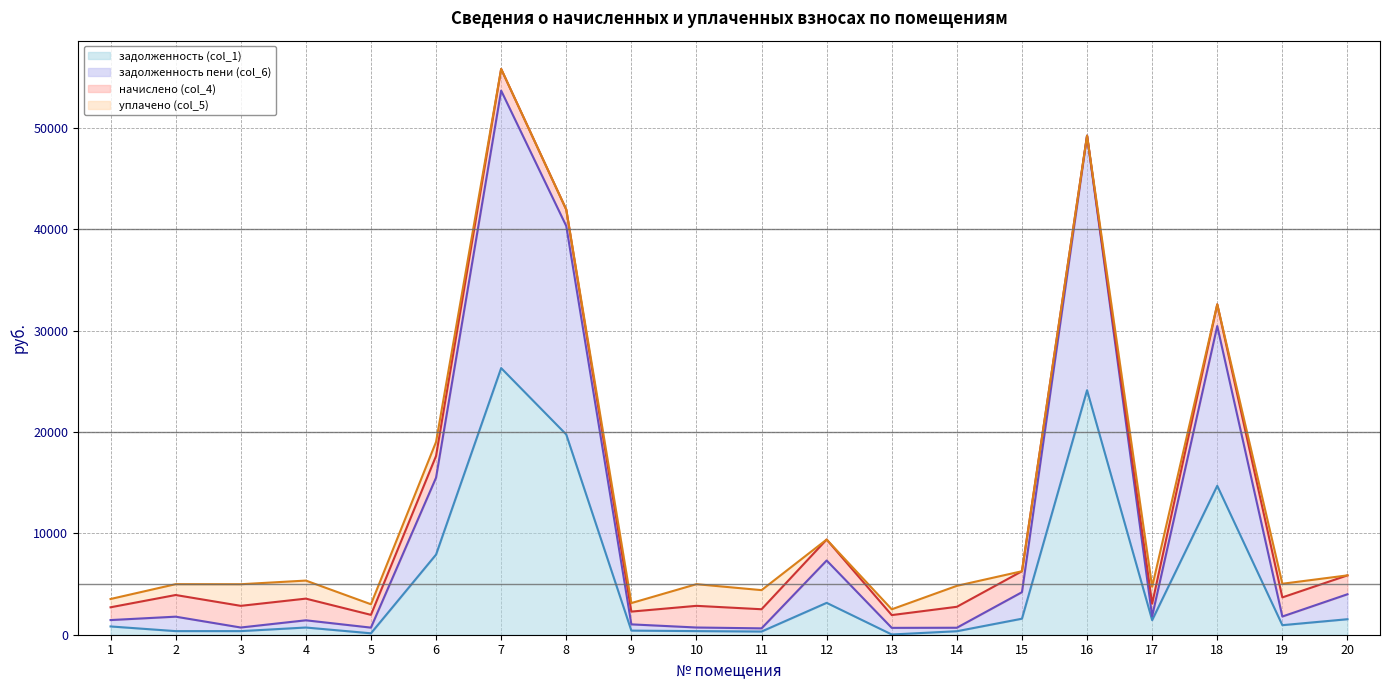

What is the total value across all series at 8?

41944.1